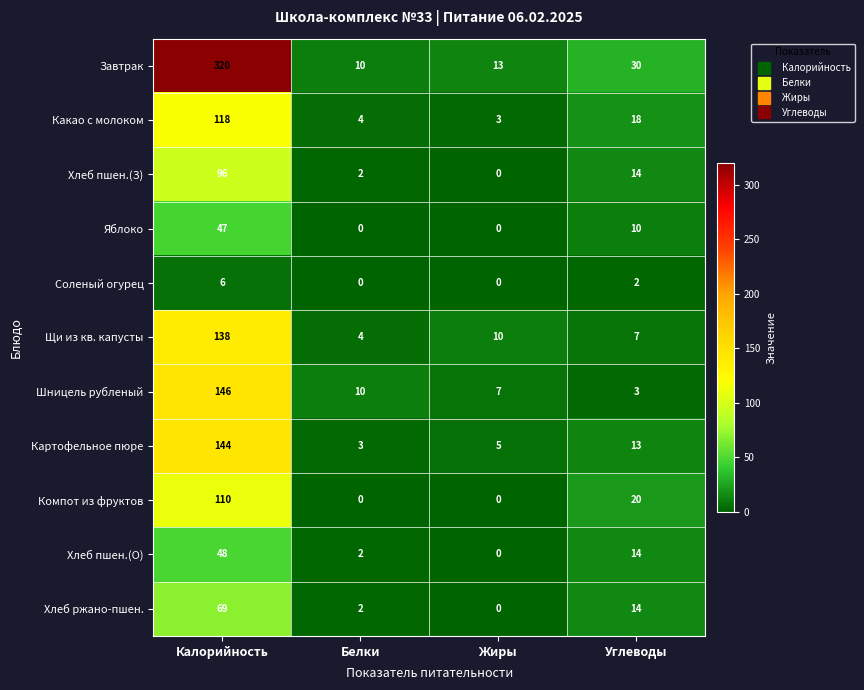

What value does the Компот из фруктов series have at Углеводы?

20